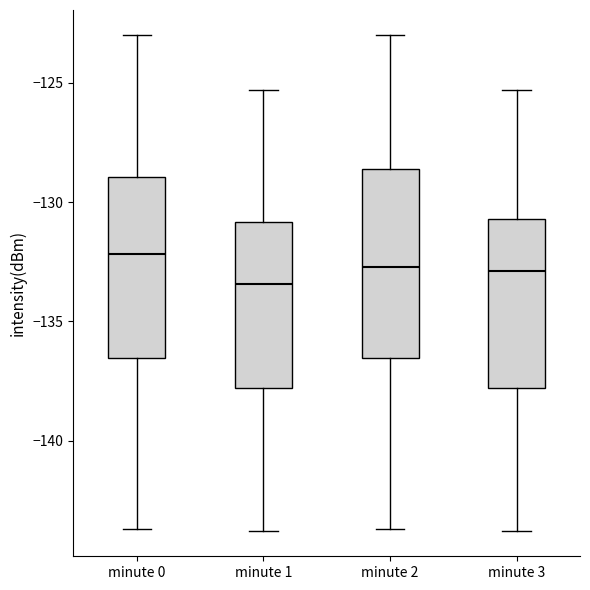

Where is the lower edge of the box for minute 3 on the y-axis? The values are not printed on the chart, so give them approximately, as read against the axis.

-138.0